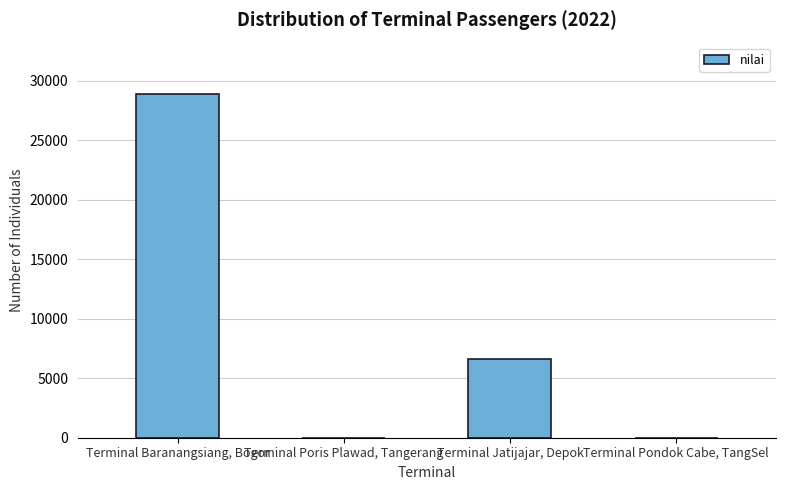

How many distinct data groups are displayed?

1